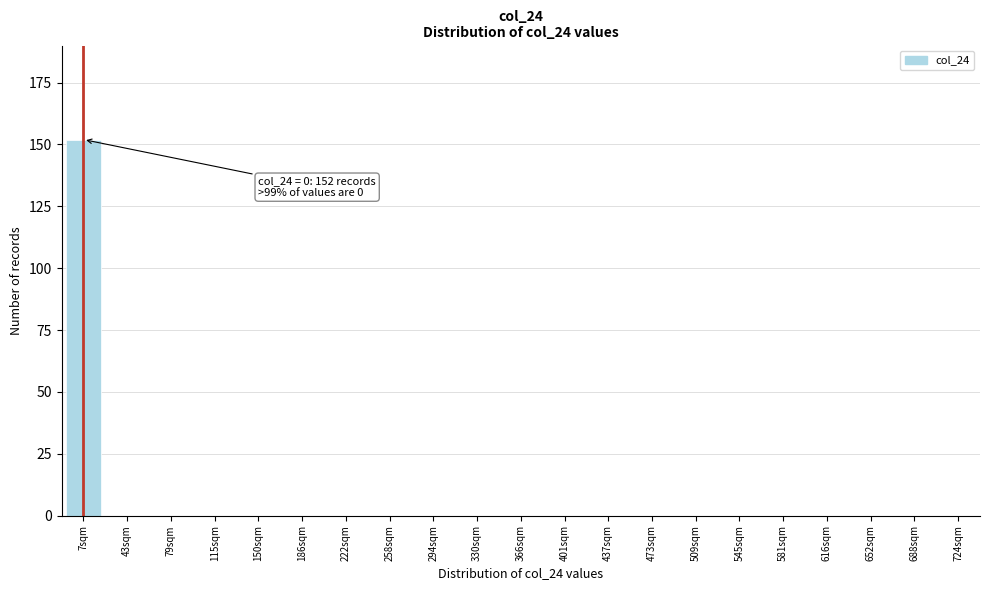

Reading left to right, transcribe all the data shown in this chart.

7sqm=152	43sqm=0	79sqm=0	115sqm=0	150sqm=0	186sqm=0	222sqm=0	258sqm=0	294sqm=0	330sqm=0	366sqm=0	401sqm=0	437sqm=0	473sqm=0	509sqm=0	545sqm=0	581sqm=0	616sqm=0	652sqm=0	688sqm=0	724sqm=0